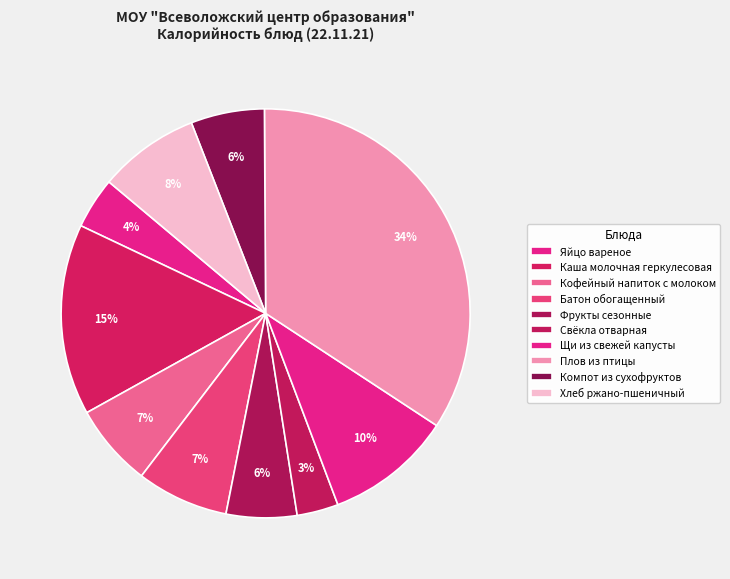

To the nearest percent, what portion does Яйцо вареное represent?

4%